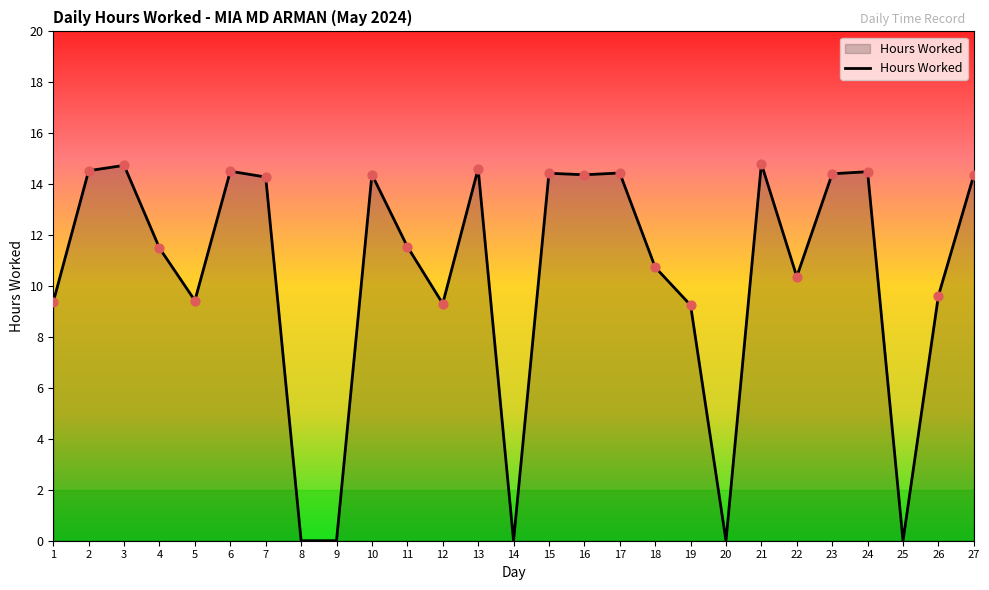

What is the ratio of the value at 26 to the value at 19?

1.0